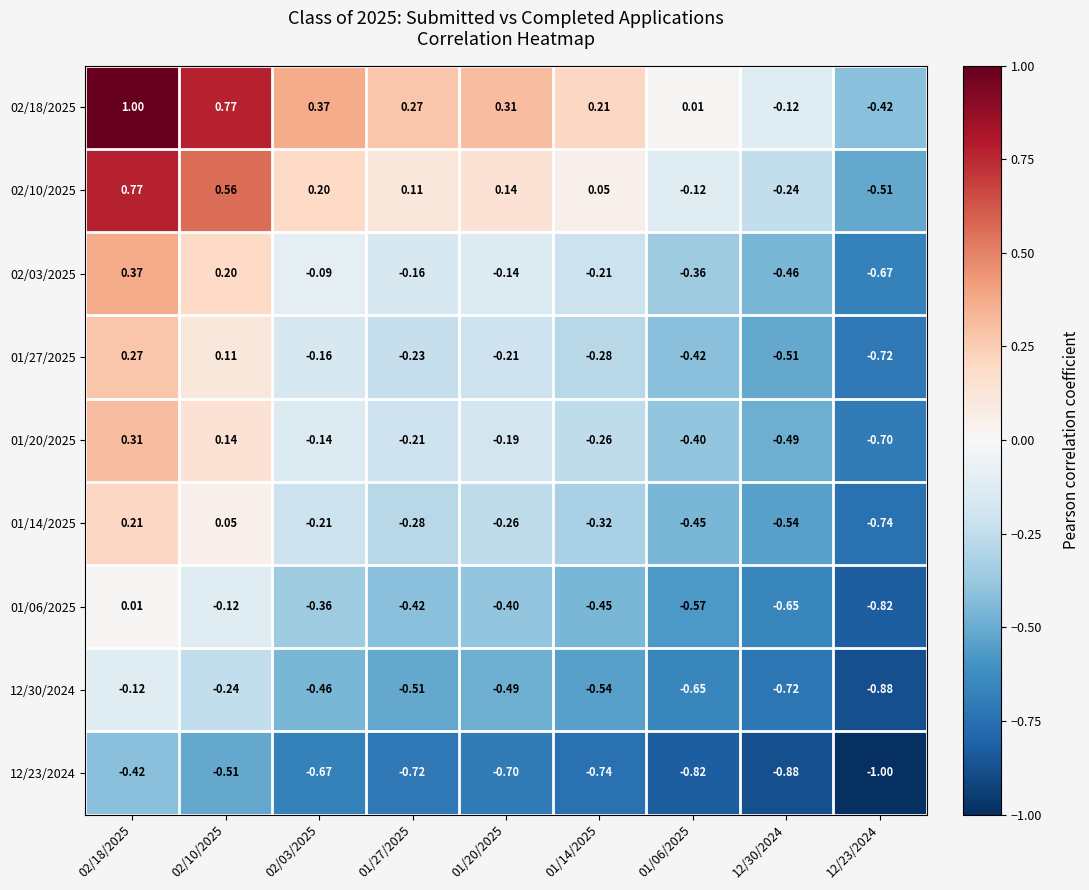

List the series in order of their peak value, highest first.

02/18/2025, 02/10/2025, 02/03/2025, 01/20/2025, 01/27/2025, 01/14/2025, 01/06/2025, 12/30/2024, 12/23/2024